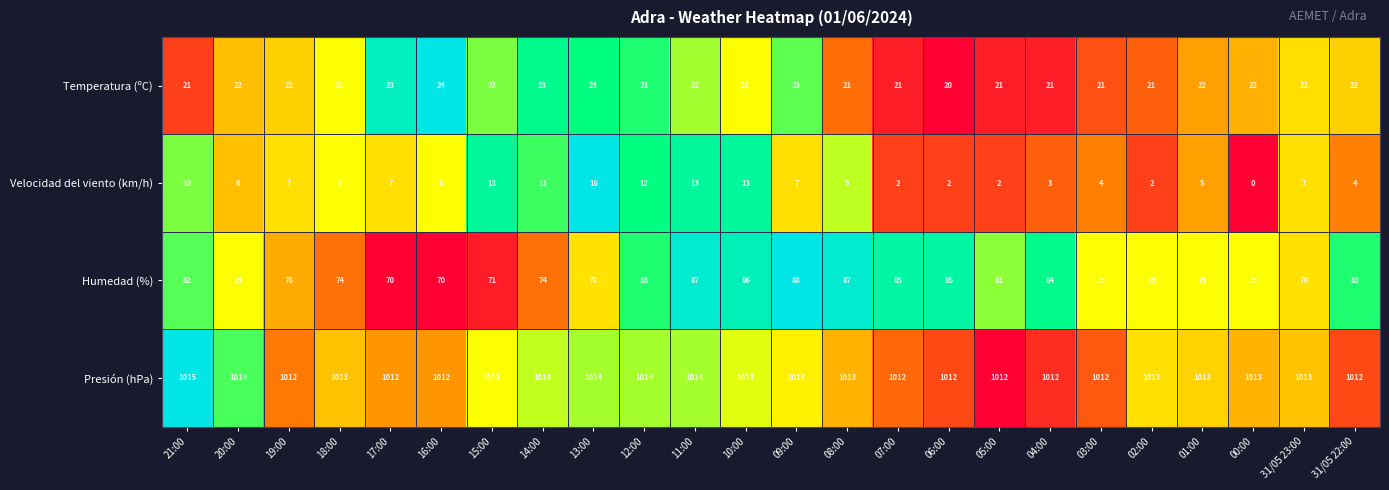

What is the maximum value for Velocidad del viento (km/h)?

16